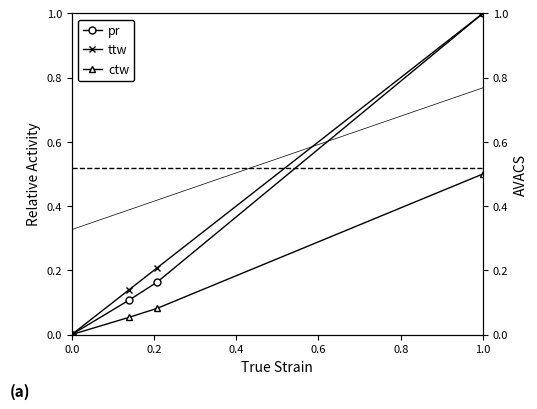

How many lines are shown in the chart?

4